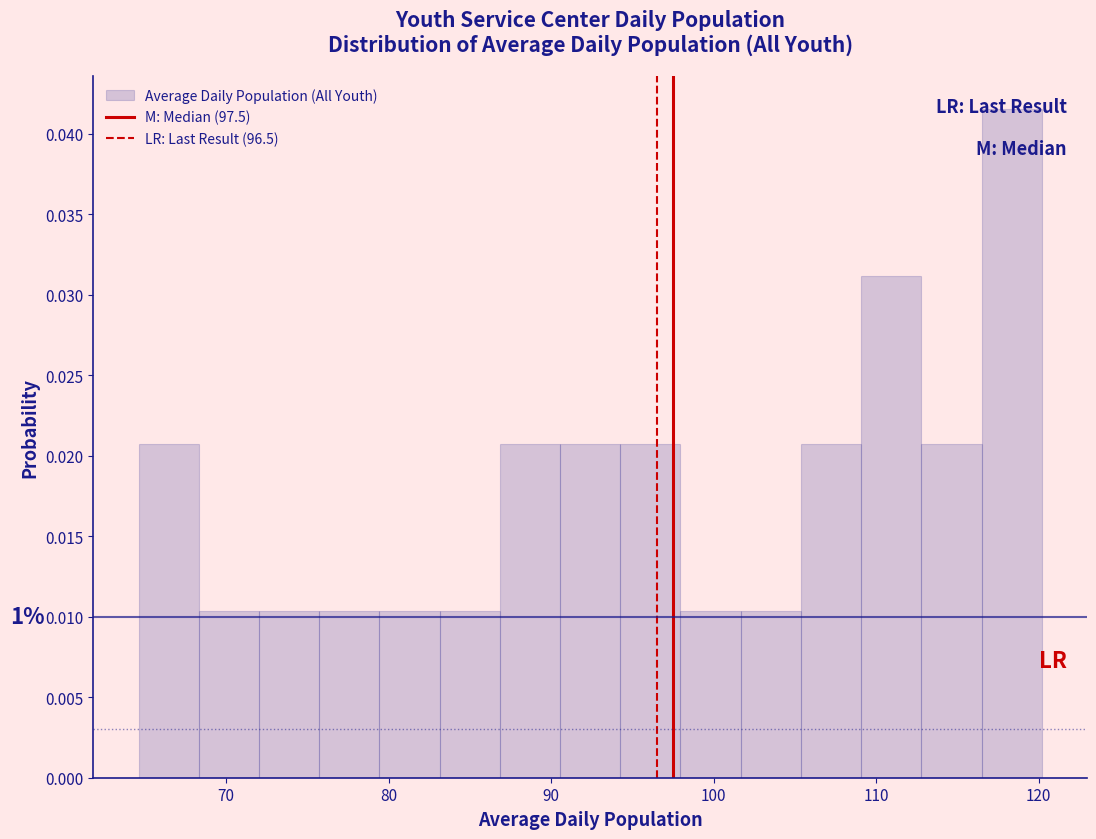

Read against the x-axis, roughly where is the centre of the tallest bar?

118